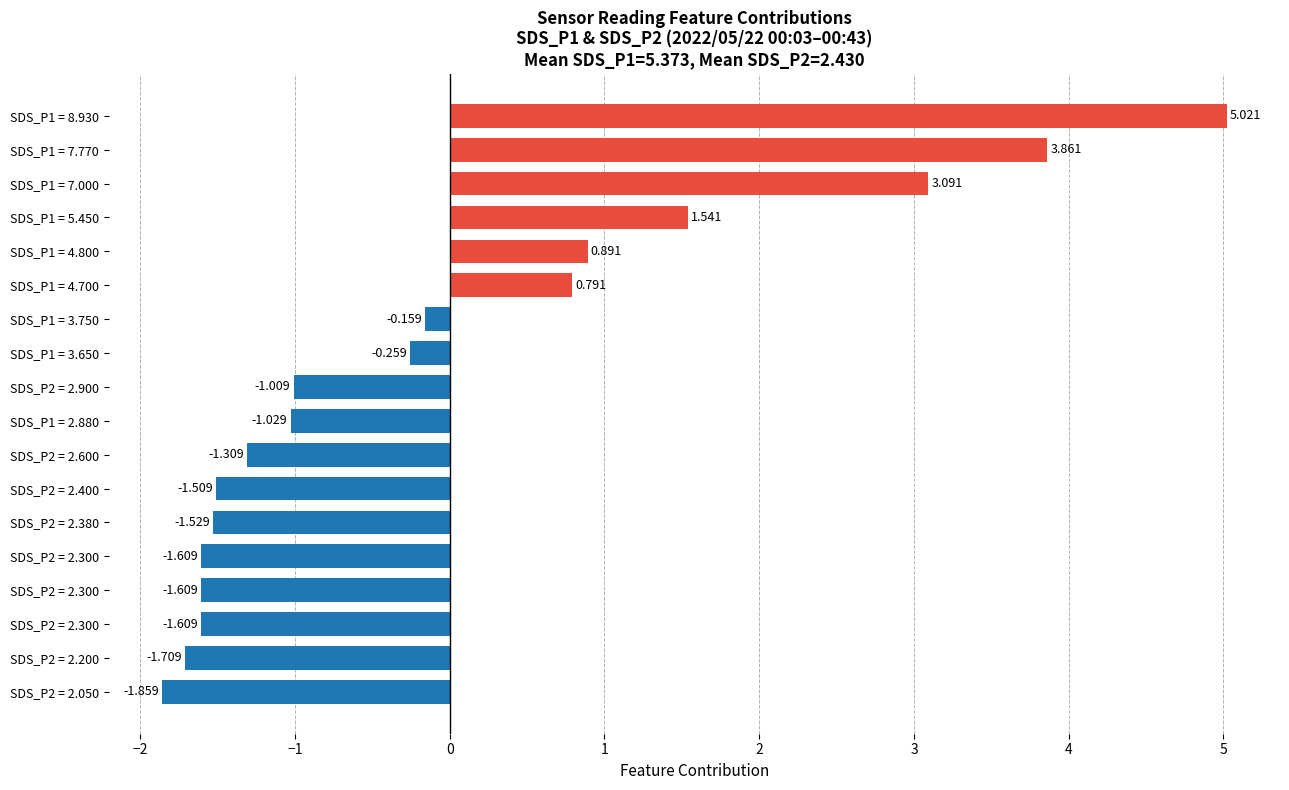

How many values exceed -1?

8